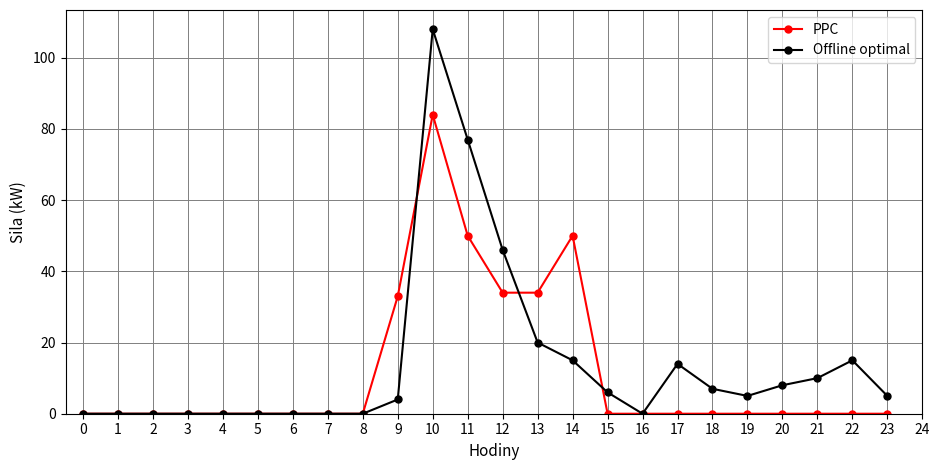

Reading left to right, transcribe all the data shown in this chart.

PPC: 0	0	0	0	0	0	0	0	0	33	84	50	34	34	50	0	0	0	0	0	0	0	0	0
Offline optimal: 0	0	0	0	0	0	0	0	0	4	108	77	46	20	15	6	0	14	7	5	8	10	15	5